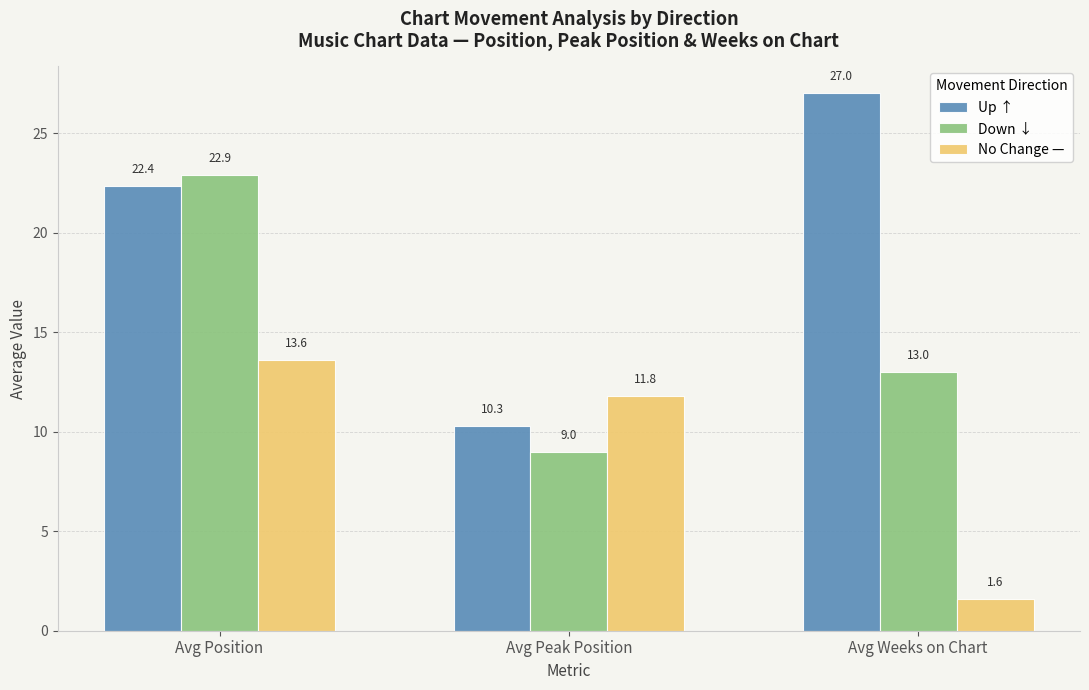

How many series are shown in this chart?

3